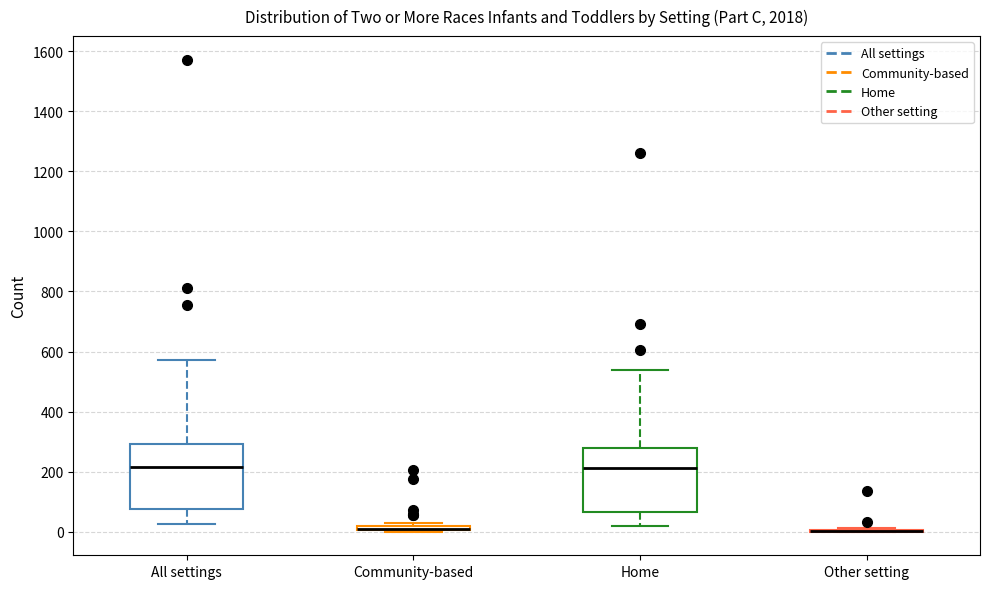

Where does the lower whisker of the box for All settings end on the y-axis? The values are not printed on the chart, so give them approximately, as read against the axis.

20